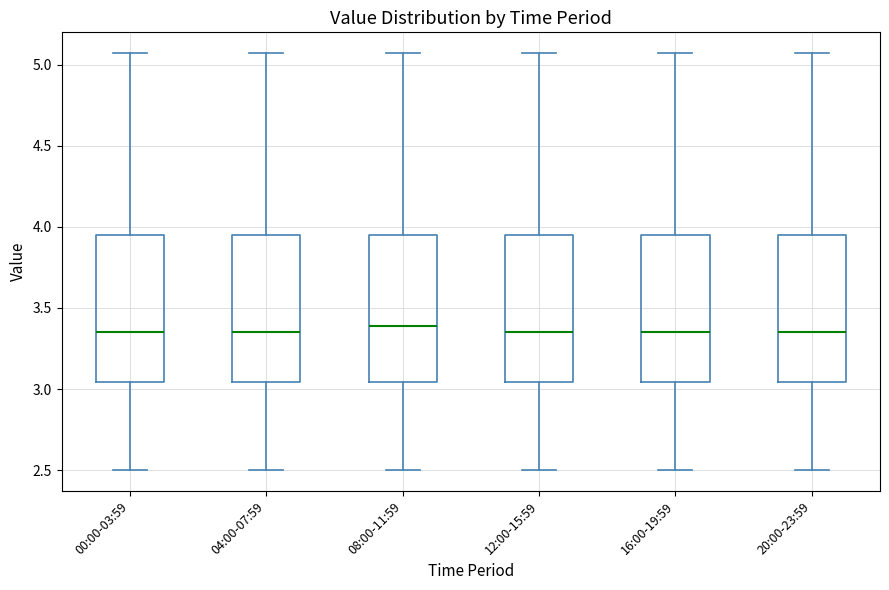

Reading left to right, transcribe this box plot: for each box, give where its median line is, the range the box spans, and where its two whiskers end, as read against the y-axis. The values are not printed on the chart, so give them approximately, as read against the axis.

00:00-03:59: median 3.35, box 3.05 to 3.95, whiskers 2.50 to 5.05
04:00-07:59: median 3.35, box 3.05 to 3.95, whiskers 2.50 to 5.05
08:00-11:59: median 3.40, box 3.05 to 3.95, whiskers 2.50 to 5.05
12:00-15:59: median 3.35, box 3.05 to 3.95, whiskers 2.50 to 5.05
16:00-19:59: median 3.35, box 3.05 to 3.95, whiskers 2.50 to 5.05
20:00-23:59: median 3.35, box 3.05 to 3.95, whiskers 2.50 to 5.05